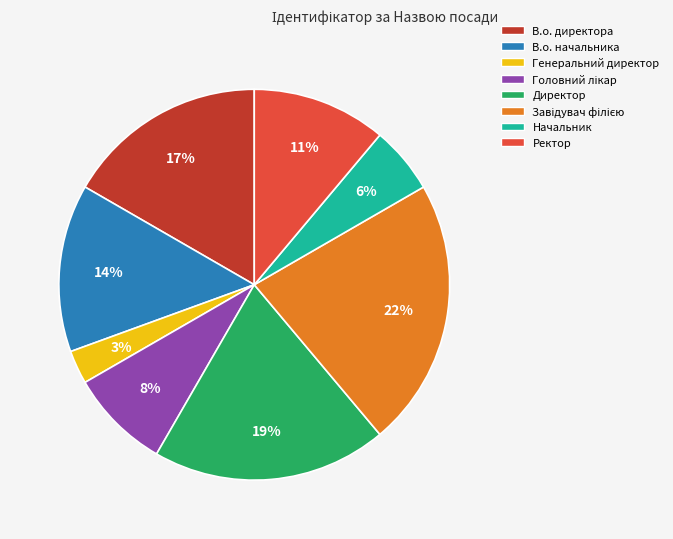

Is Ректор the majority of the pie?

No